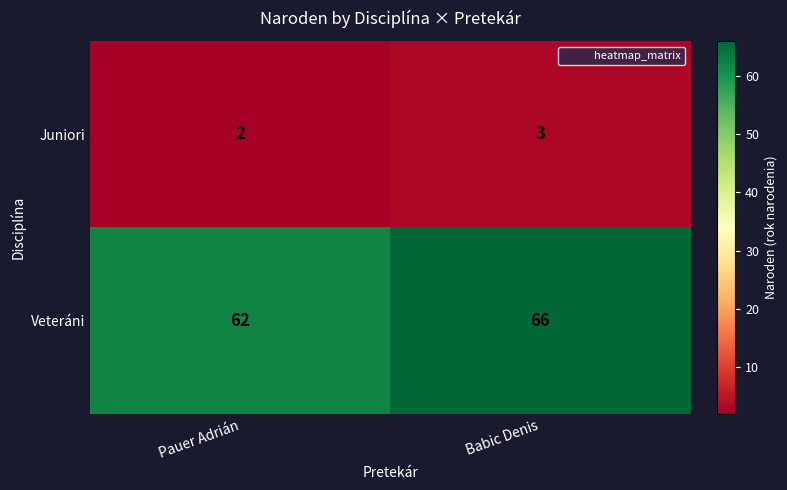

List the series in order of their peak value, highest first.

Veteráni, Juniori